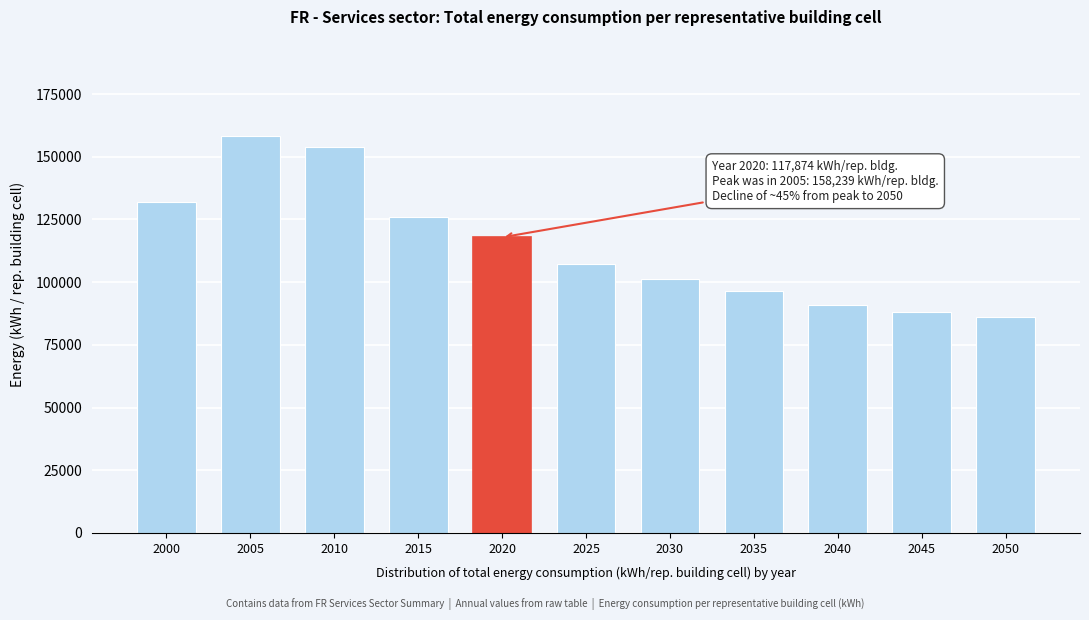

Reading left to right, extract all data points from this chart.

131988.1	158239.6	153911.8	125975.1	117874.2	107129.1	101408.7	96643.9	90891.9	88014.4	85905.5